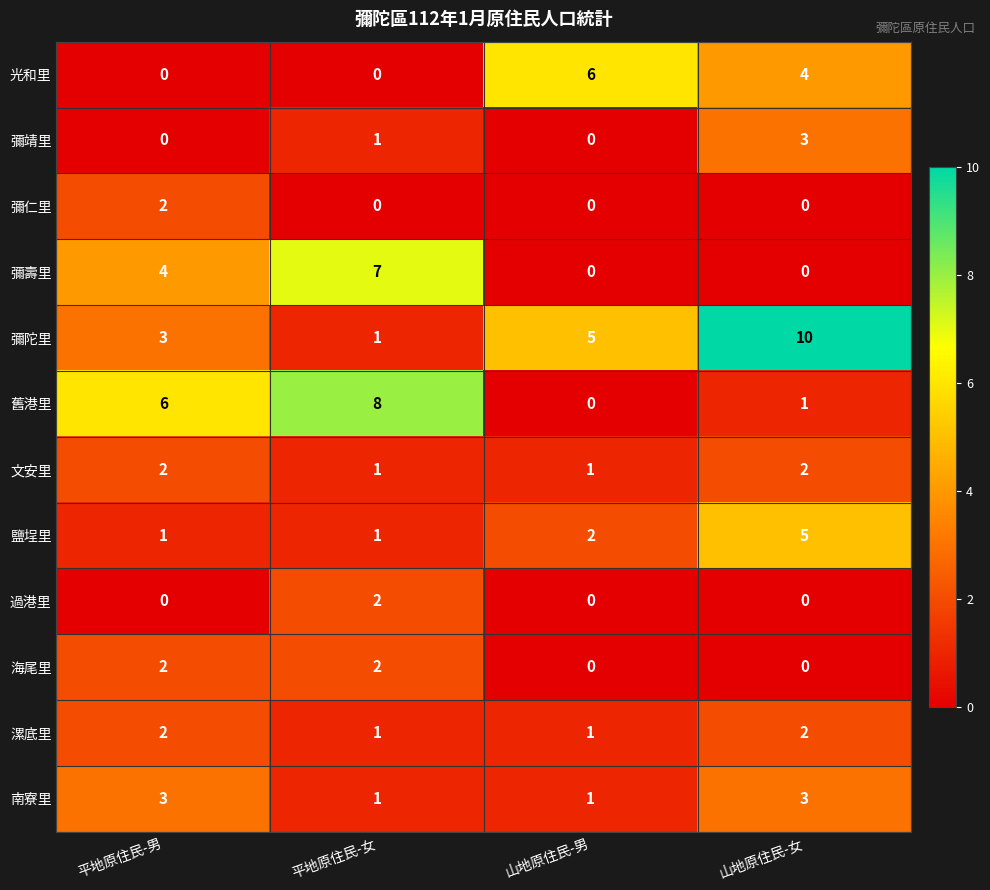

How many categories are shown in the chart?

4